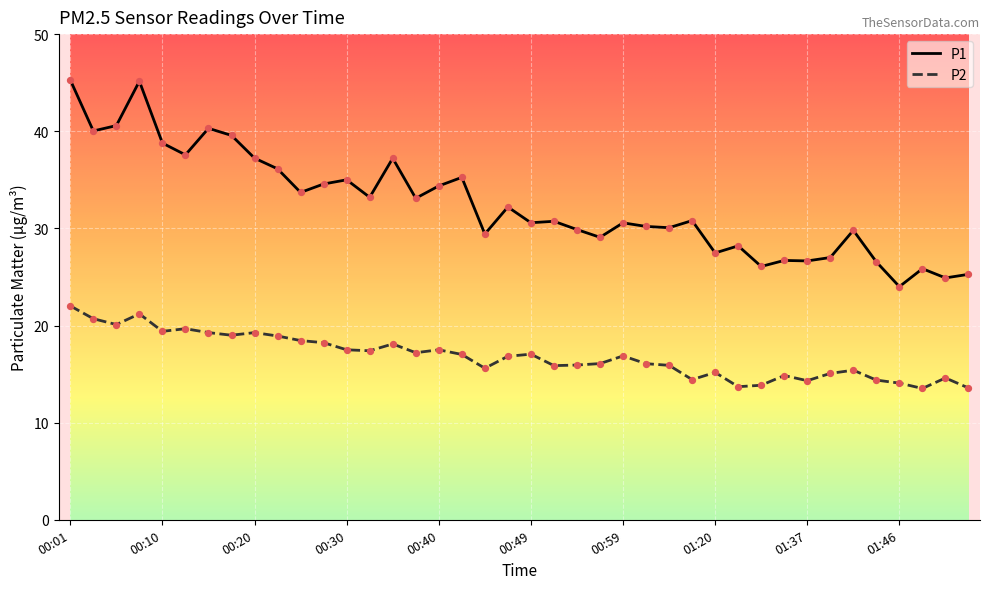

What is the difference between the maximum and minimum values in the P1 series?

21.3